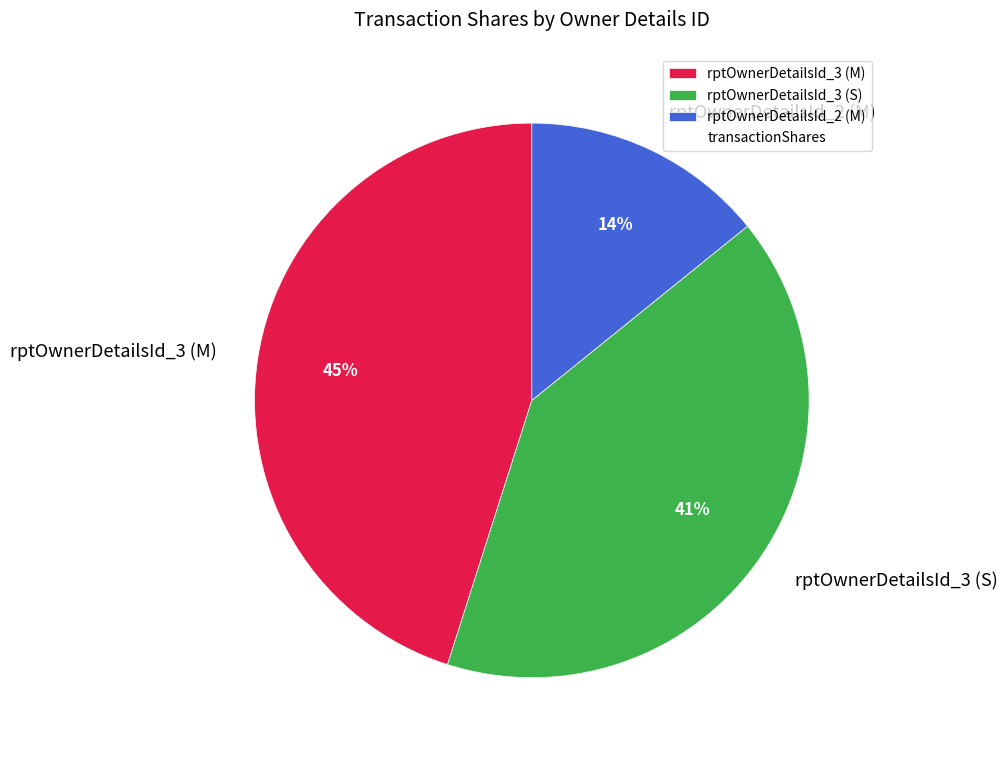

Combined, do rptOwnerDetailsId_3 (S) and rptOwnerDetailsId_2 (M) account for over 50%?

Yes